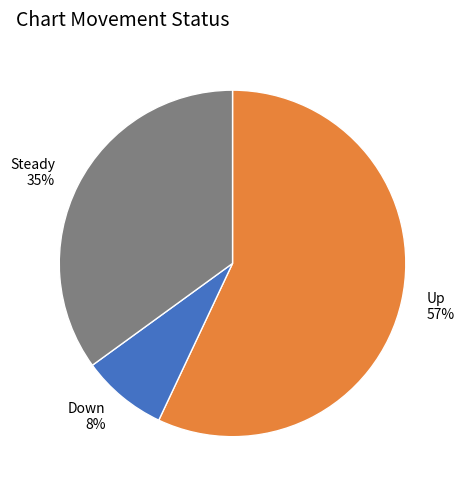

Count the number of slices in the pie.

3